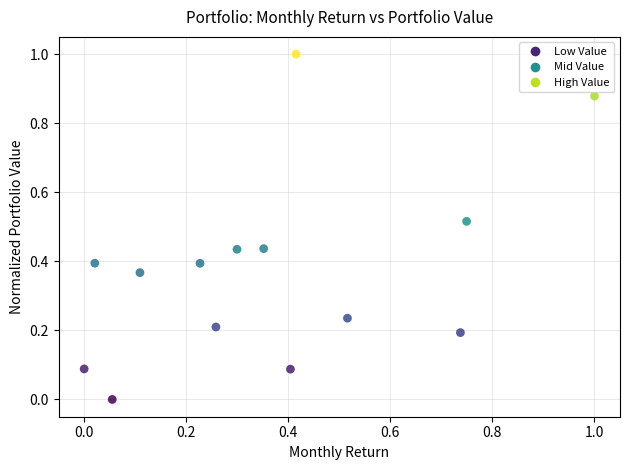

What is the range of X values (max minus min)?

1.0